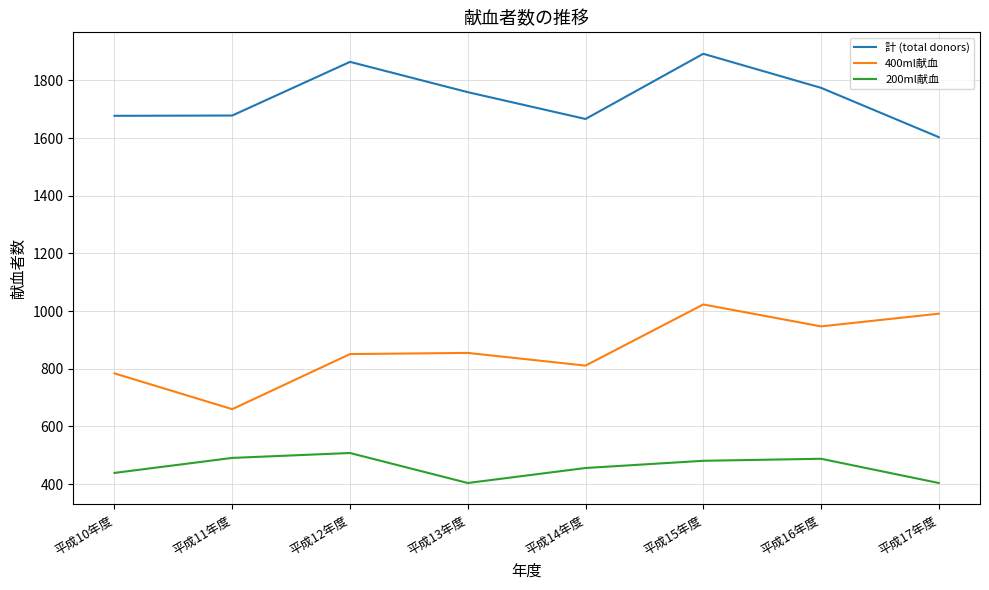

At which label does 計 (total donors) first exceed 1759?

平成12年度